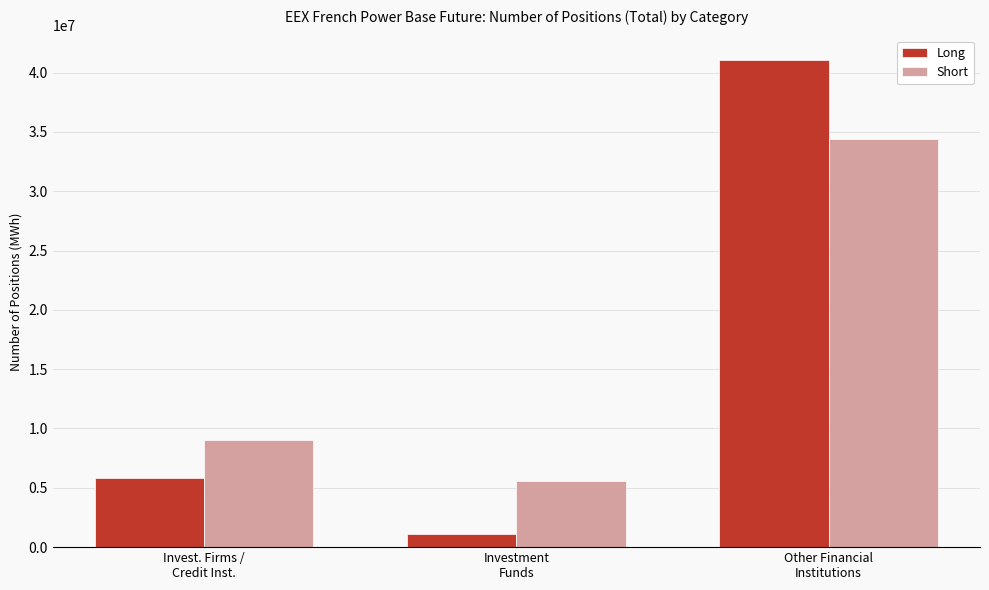

Which series has the widest spread of values?

Long